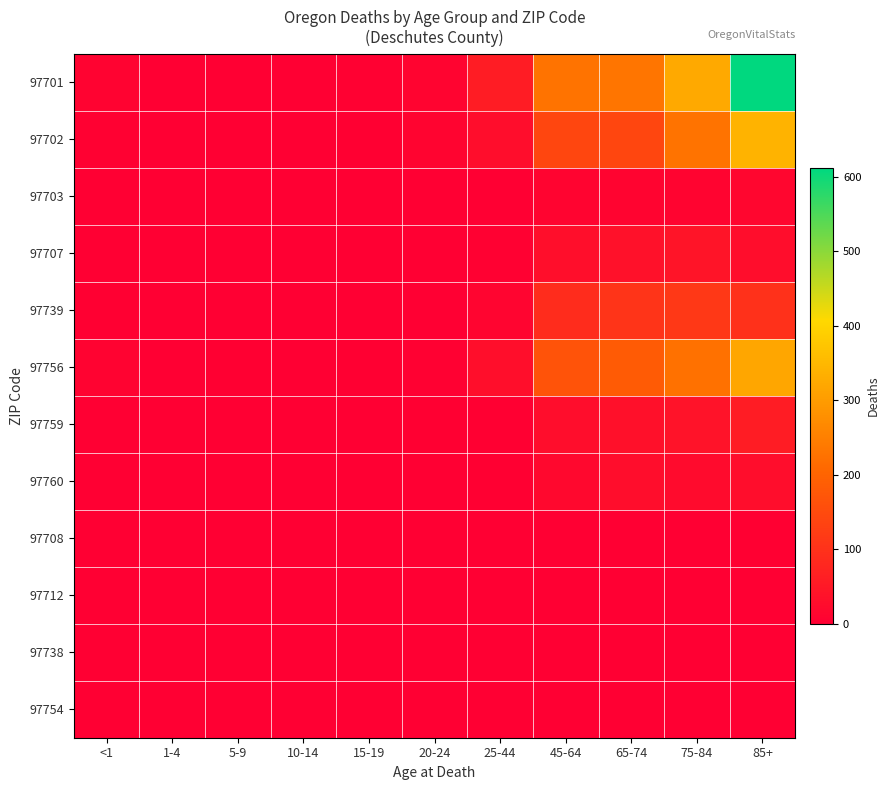

Rank the series by their maximum value, from lowest to highest.

97712, 97738, 97754, 97708, 97703, 97760, 97707, 97759, 97739, 97756, 97702, 97701